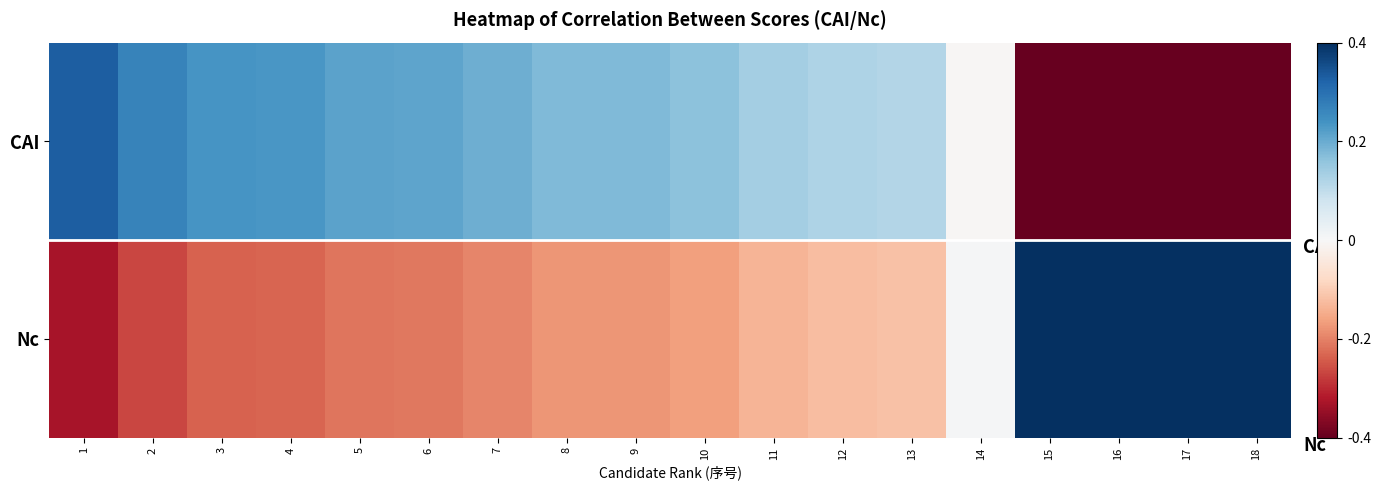

Which series has the largest total across all categories?

CAI